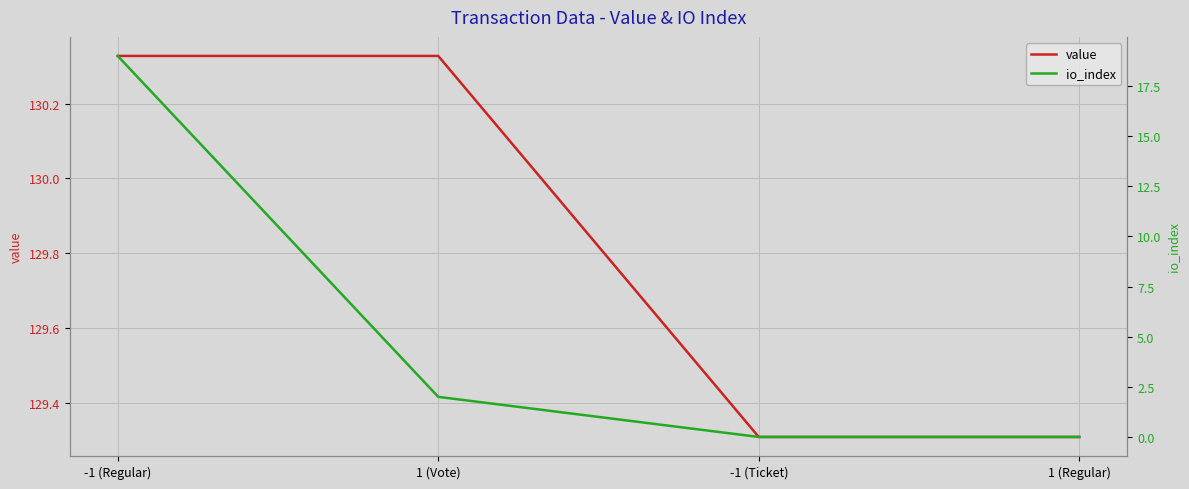

Which series has the widest spread of values?

io_index